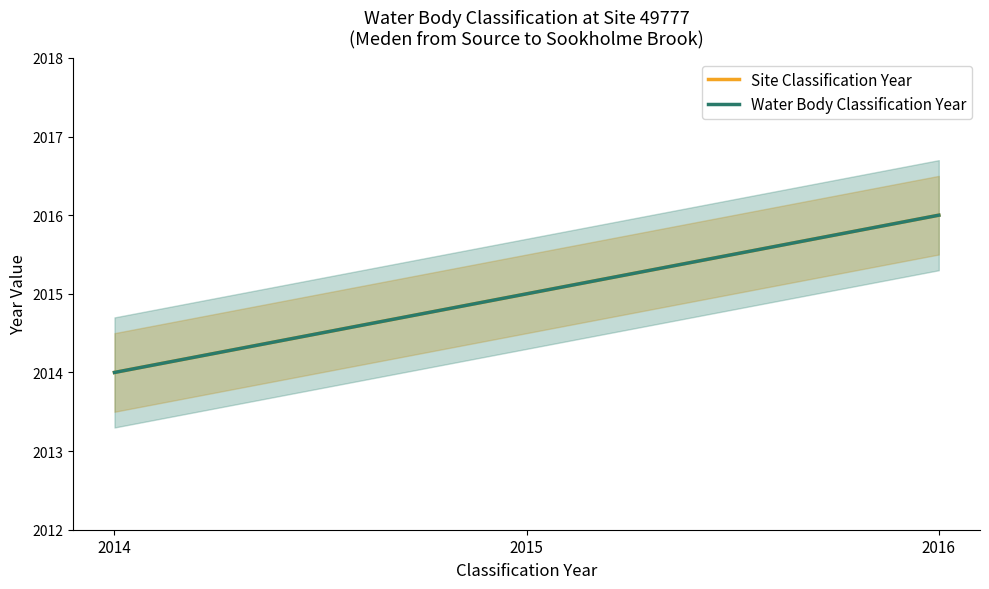

Rank the series at 2015 from highest to lowest value.

Site Classification Year, Water Body Classification Year